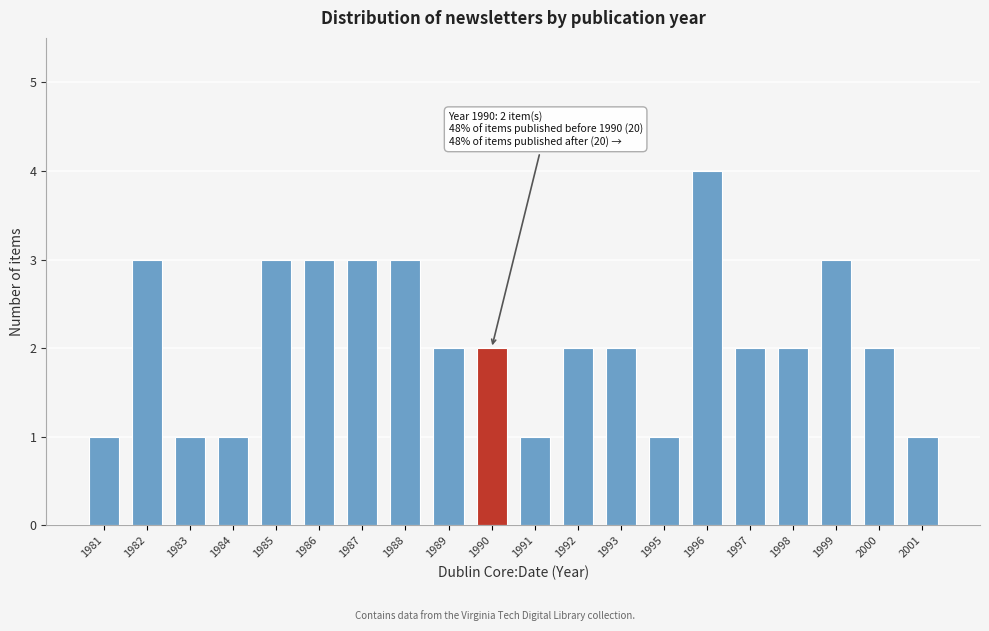

Reading right to left, what are all the values shown in this chart?

2001=1	2000=2	1999=3	1998=2	1997=2	1996=4	1995=1	1993=2	1992=2	1991=1	1990=2	1989=2	1988=3	1987=3	1986=3	1985=3	1984=1	1983=1	1982=3	1981=1